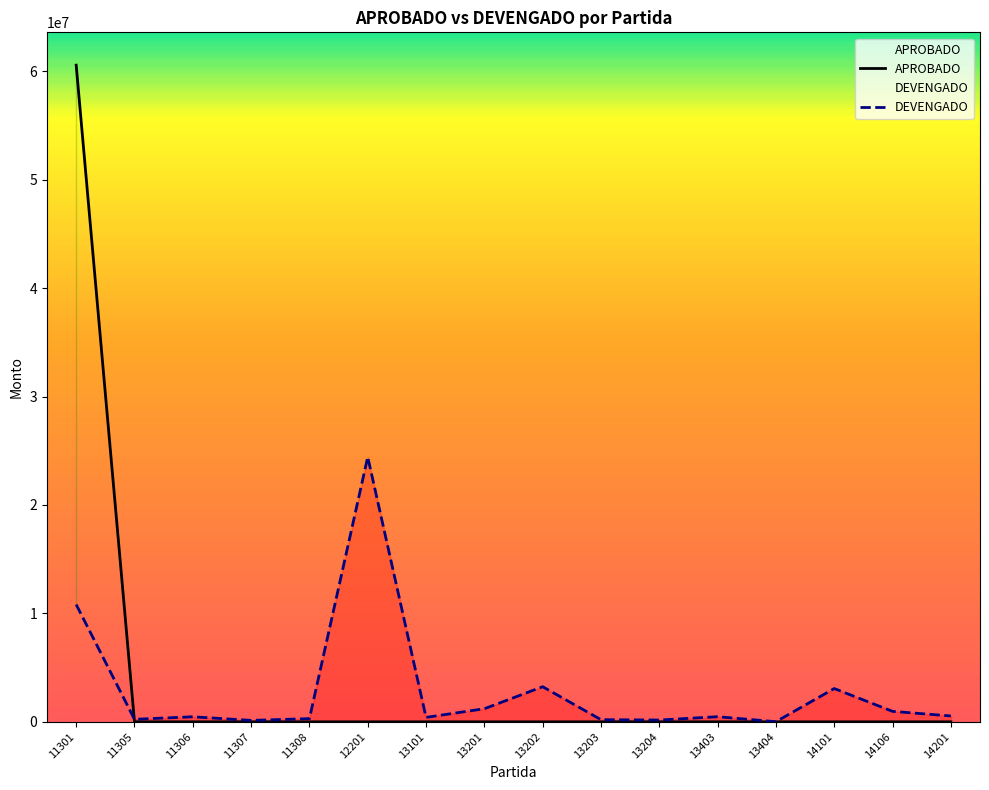

Read the DEVENGADO value at 13201.

1206196.8